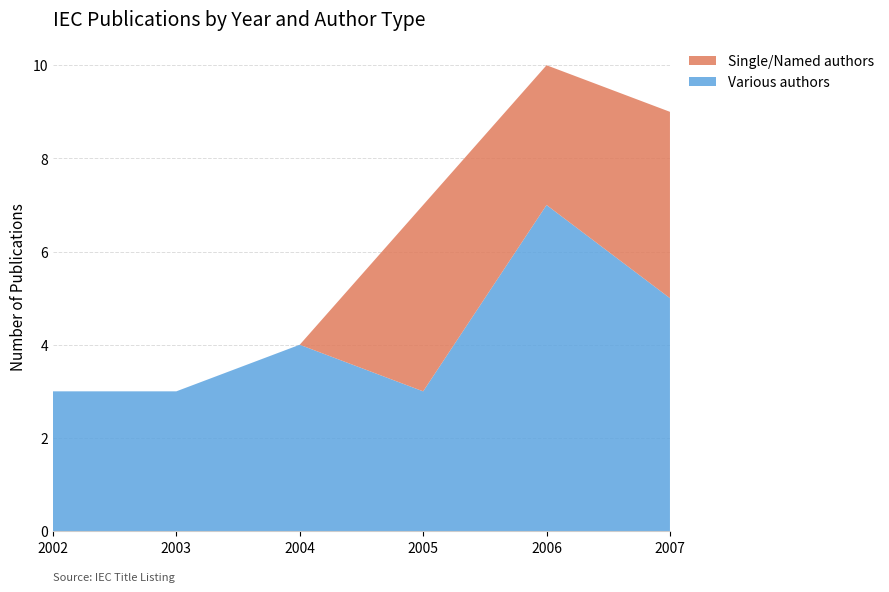

Reading left to right, extract all data points from this chart.

Various authors: 2002=3	2003=3	2004=4	2005=3	2006=7	2007=5
Single/Named authors: 2002=0	2003=0	2004=0	2005=4	2006=3	2007=4